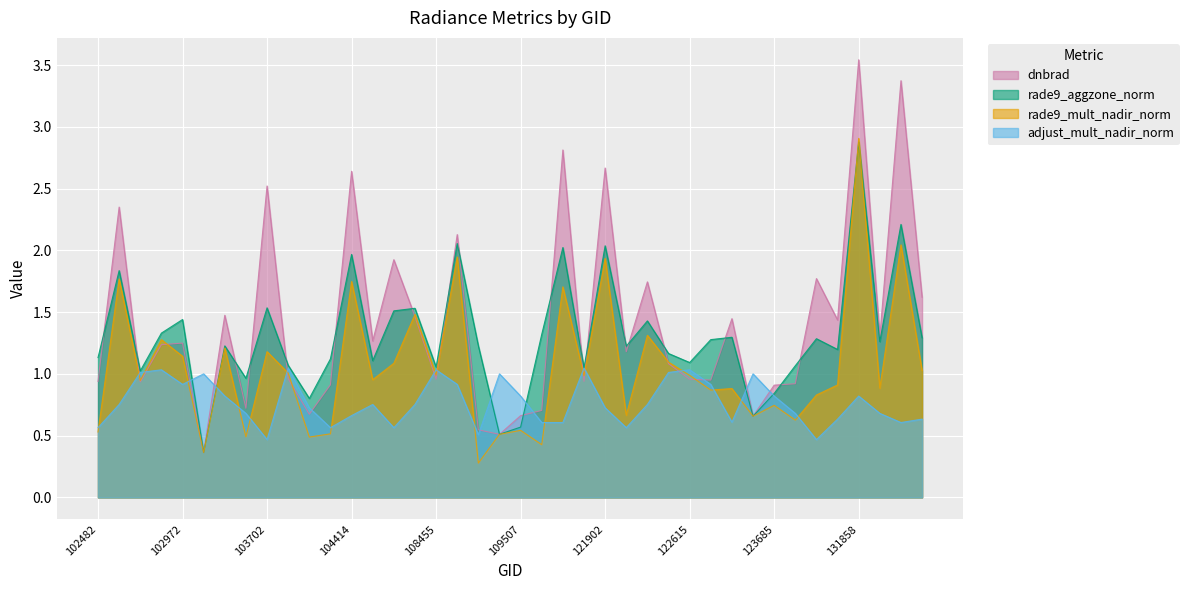

Rank the series by their average value, from highest to lowest.

dnbrad, rade9_aggzone_norm, rade9_mult_nadir_norm, adjust_mult_nadir_norm